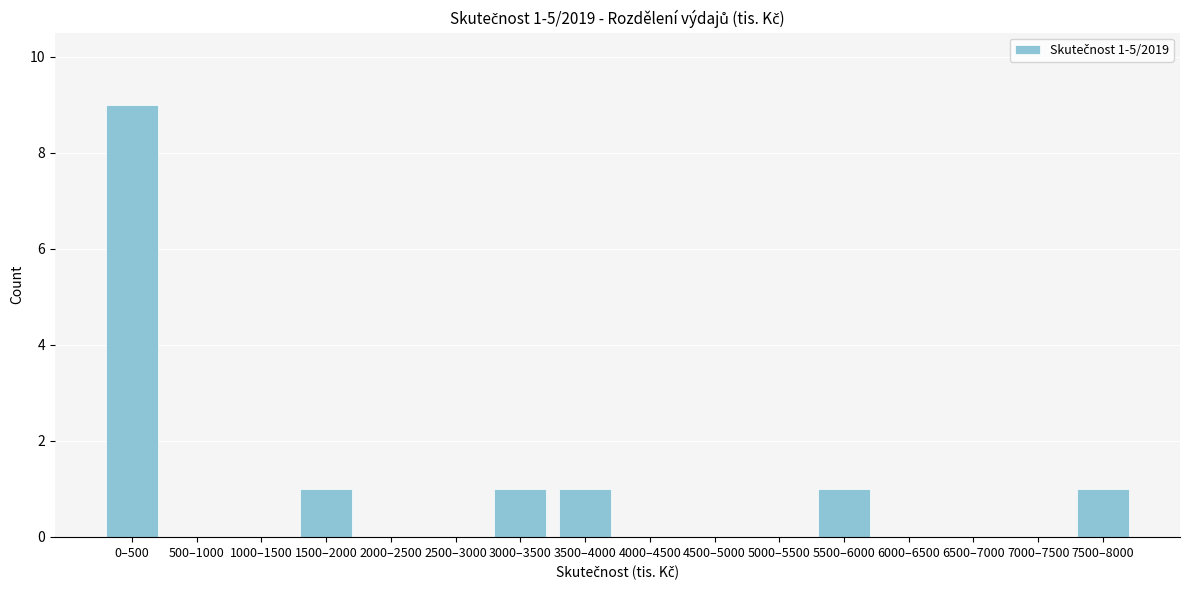

Reading left to right, extract all data points from this chart.

0–500=9	500–1000=0	1000–1500=0	1500–2000=1	2000–2500=0	2500–3000=0	3000–3500=1	3500–4000=1	4000–4500=0	4500–5000=0	5000–5500=0	5500–6000=1	6000–6500=0	6500–7000=0	7000–7500=0	7500–8000=1